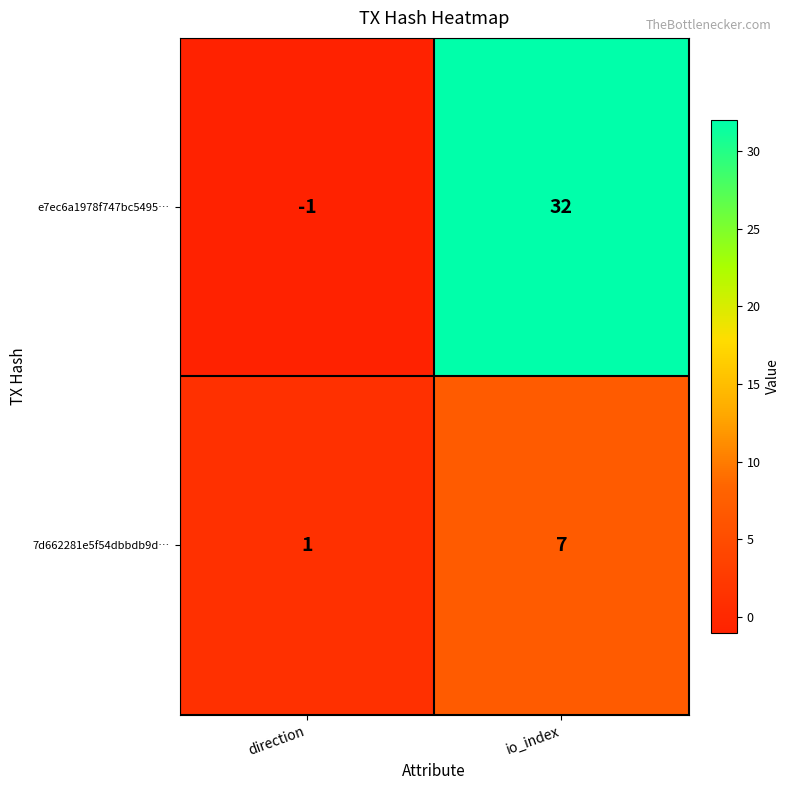

Reading left to right, transcribe all the data shown in this chart.

e7ec6a1978f747bc5495…: -1	32
7d662281e5f54dbbdb9d…: 1	7